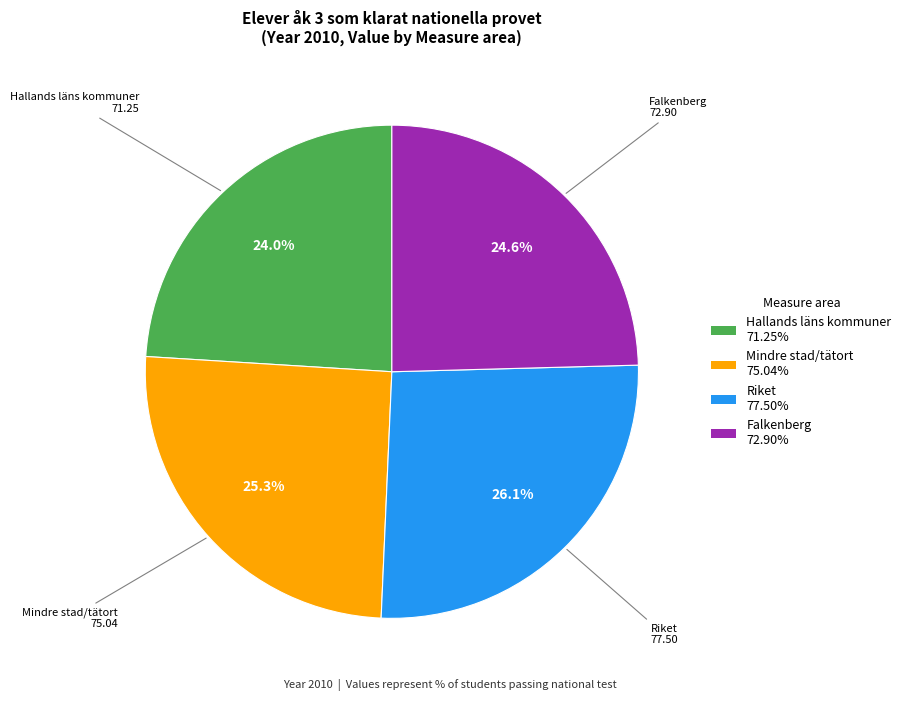

Does any single category account for the majority?

No